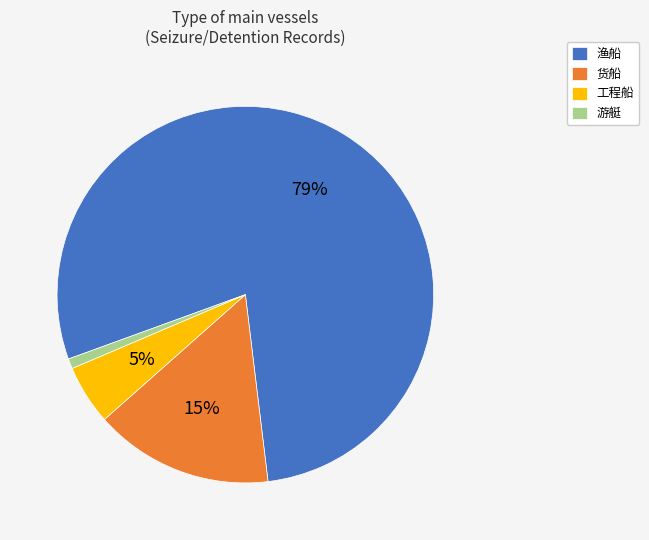

To the nearest percent, what is the difference between the 货船 and 工程船 slice percentages?

10%